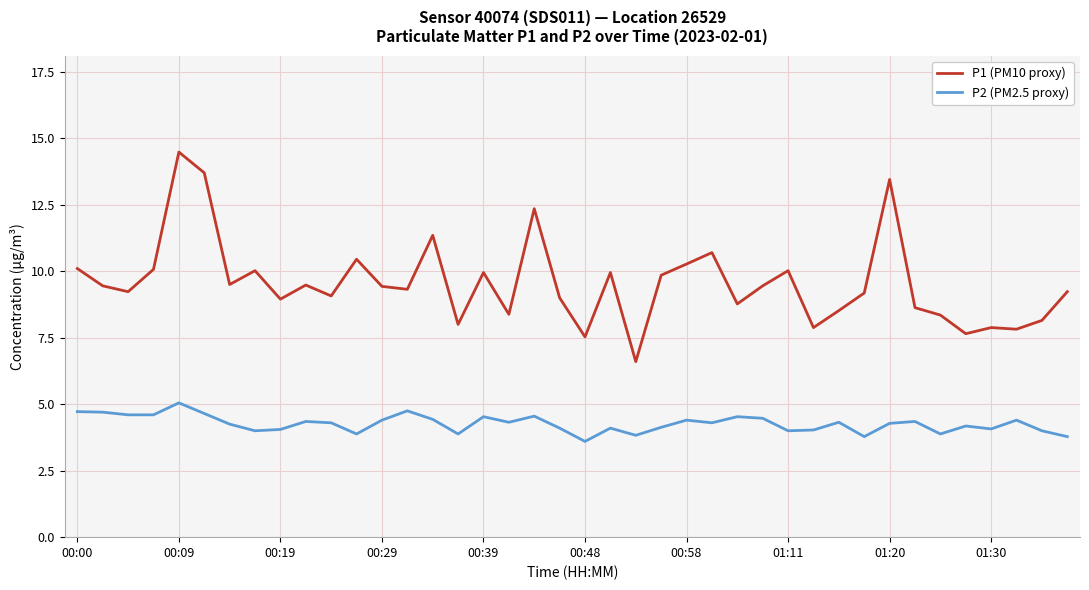

Which series has the largest total across all categories?

P1 (PM10 proxy)